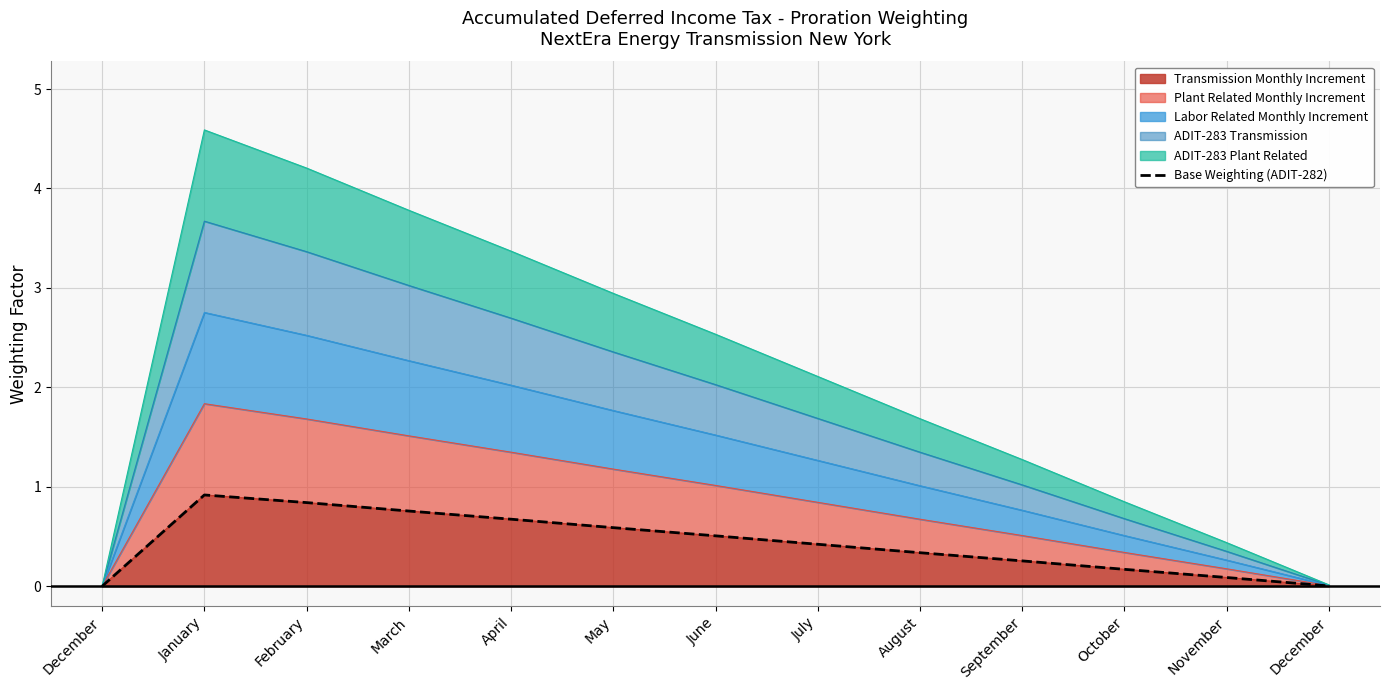

The value at November is 0.1. True or false?

True